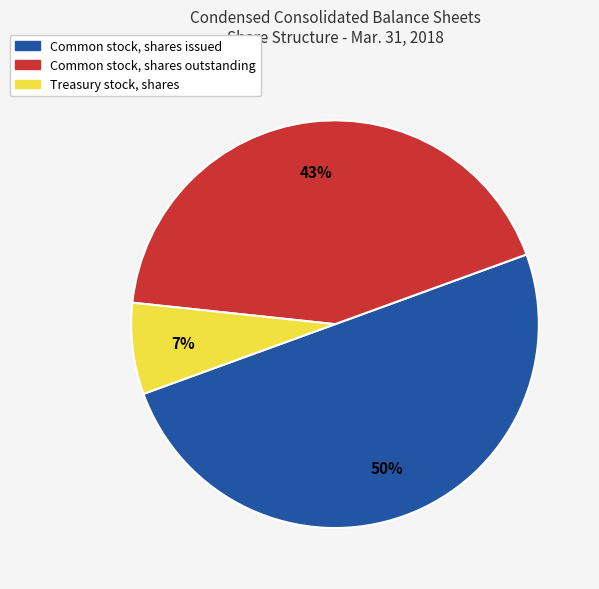

What percentage is the Common stock, shares outstanding slice, to the nearest percent?

43%